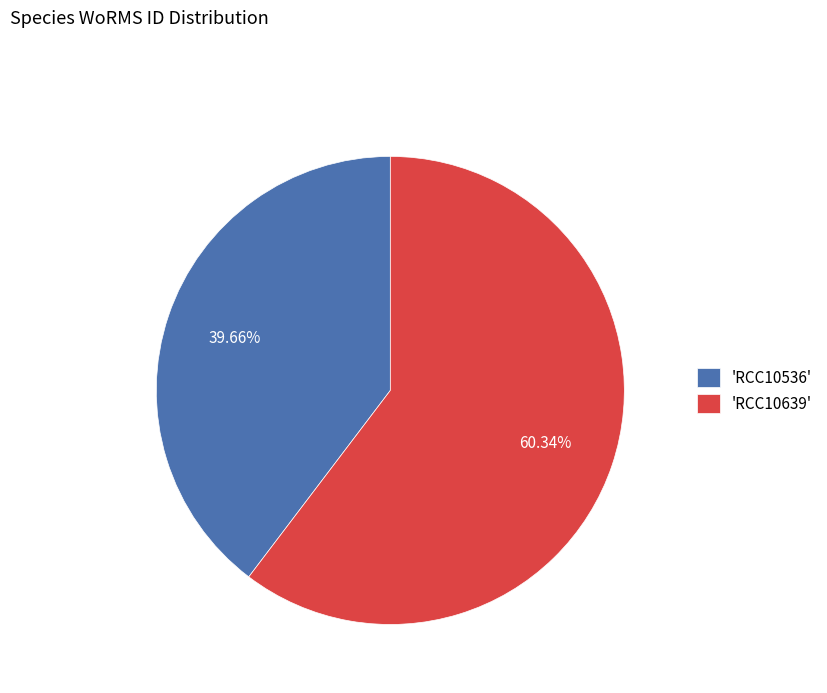

Combined, do 'RCC10536' and 'RCC10639' account for over 50%?

Yes